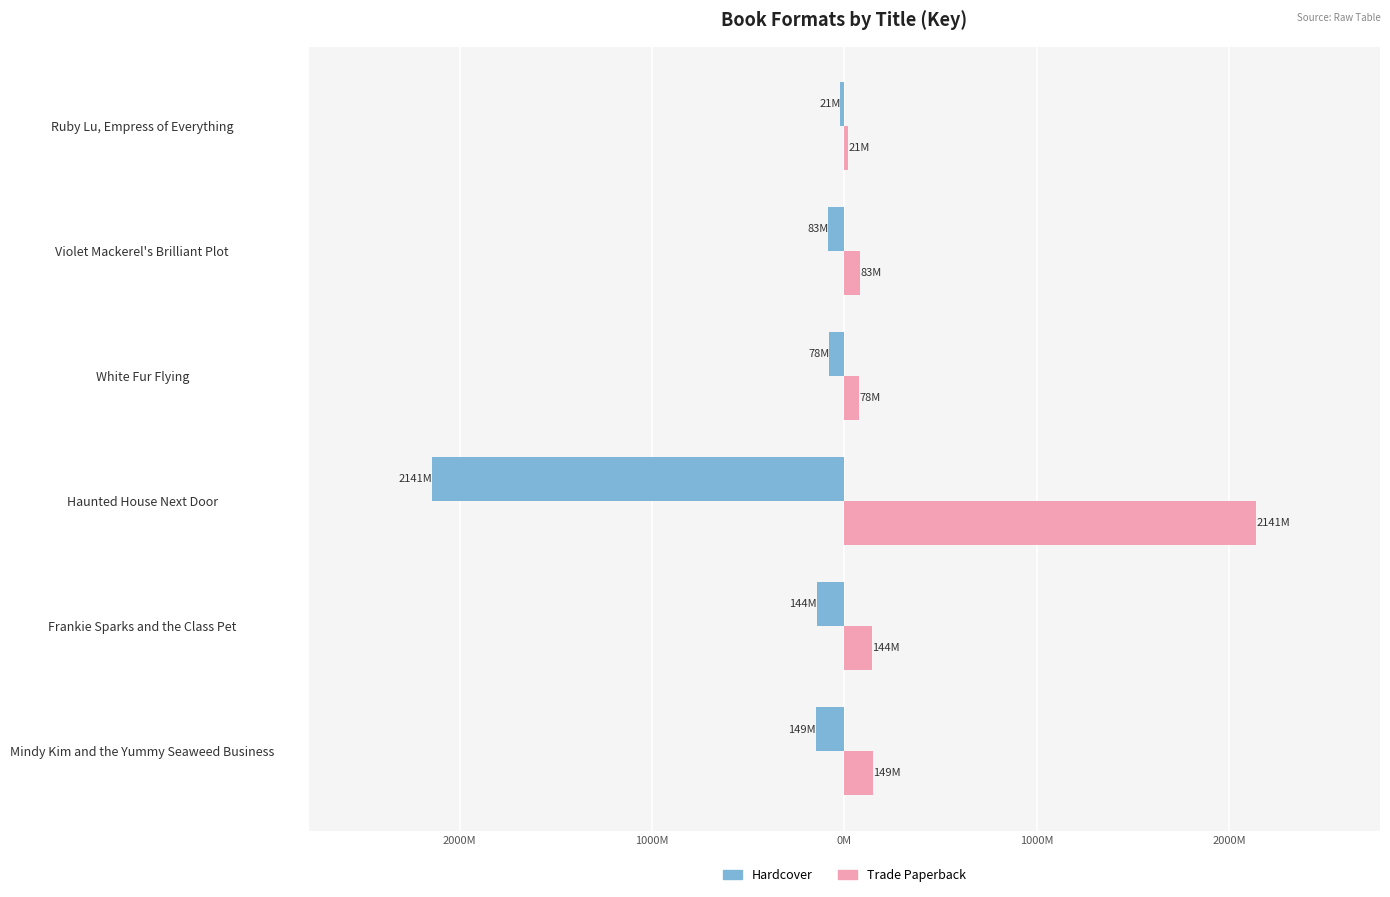

What are all the series names shown in the legend?

Hardcover, Trade Paperback